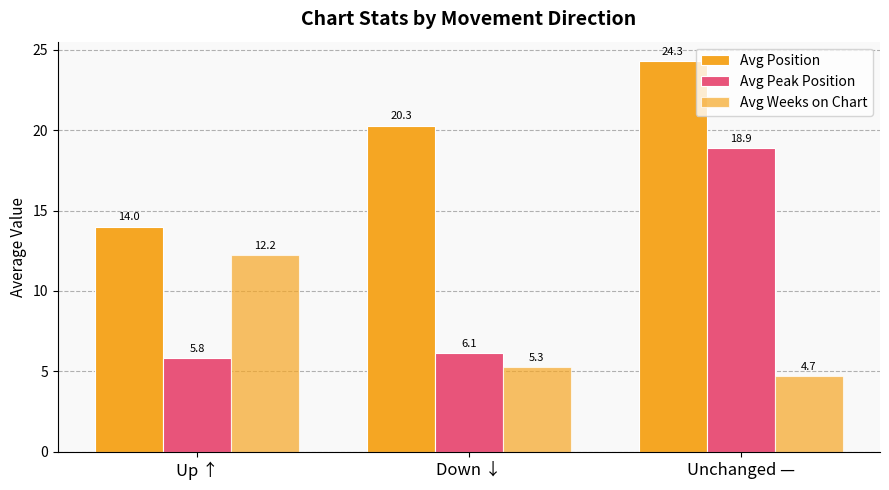

Rank the series by their maximum value, from highest to lowest.

Avg Position, Avg Peak Position, Avg Weeks on Chart